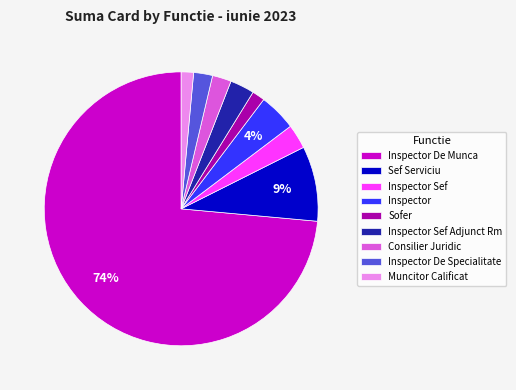

To the nearest percent, what is the difference between the Sef Serviciu and Consilier Juridic slice percentages?

7%